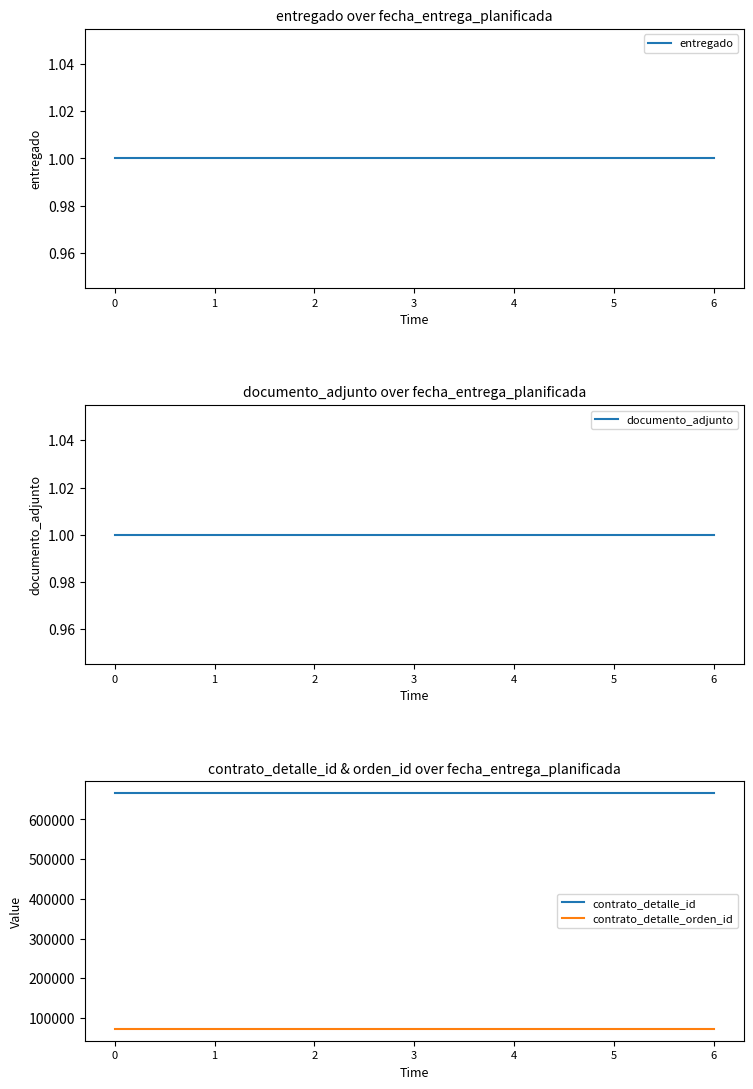

Read the entregado value at 1.

1